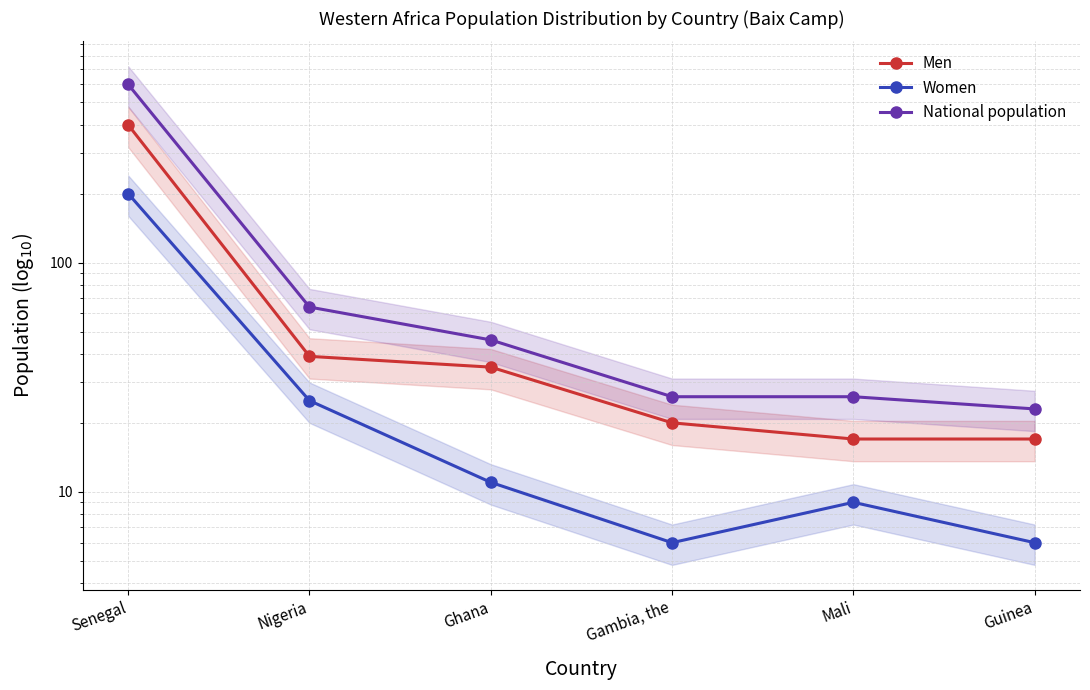

How many data points in Men are above 35?

2